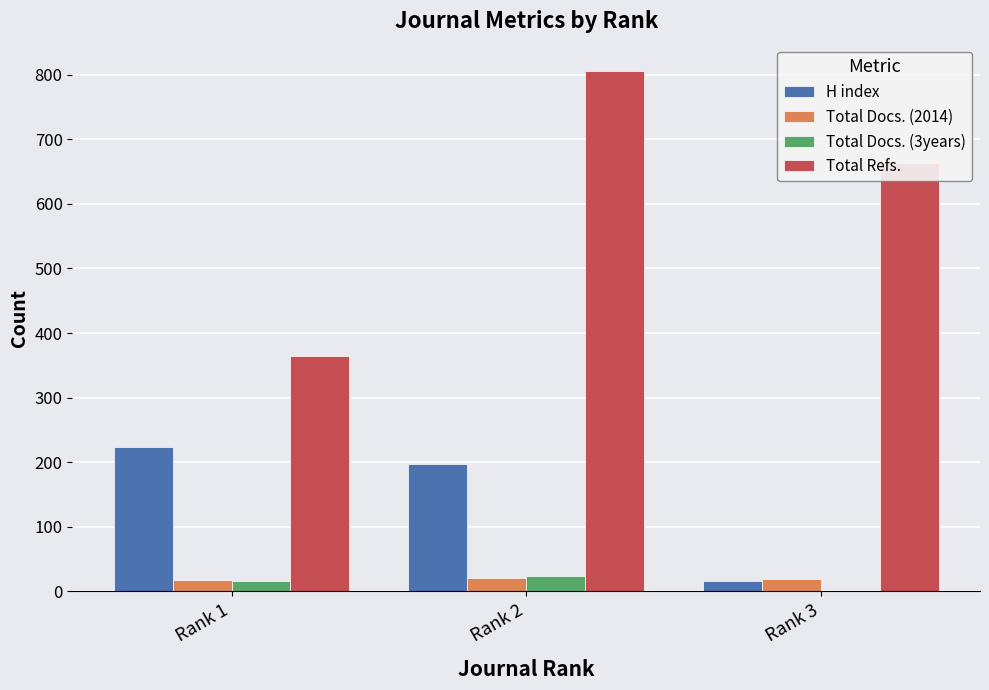

At which label does Total Refs. first exceed 663?

Rank 2